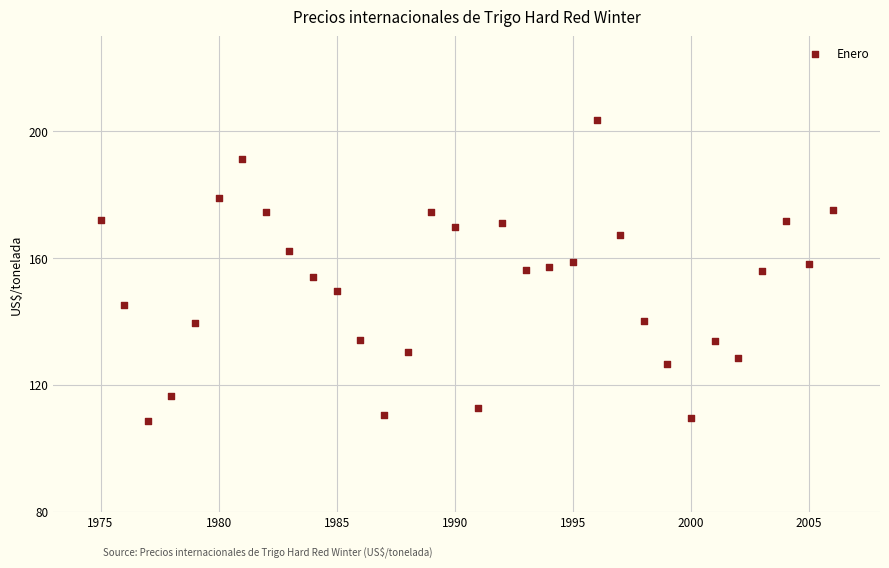

What is the range of X values (max minus min)?

31.0